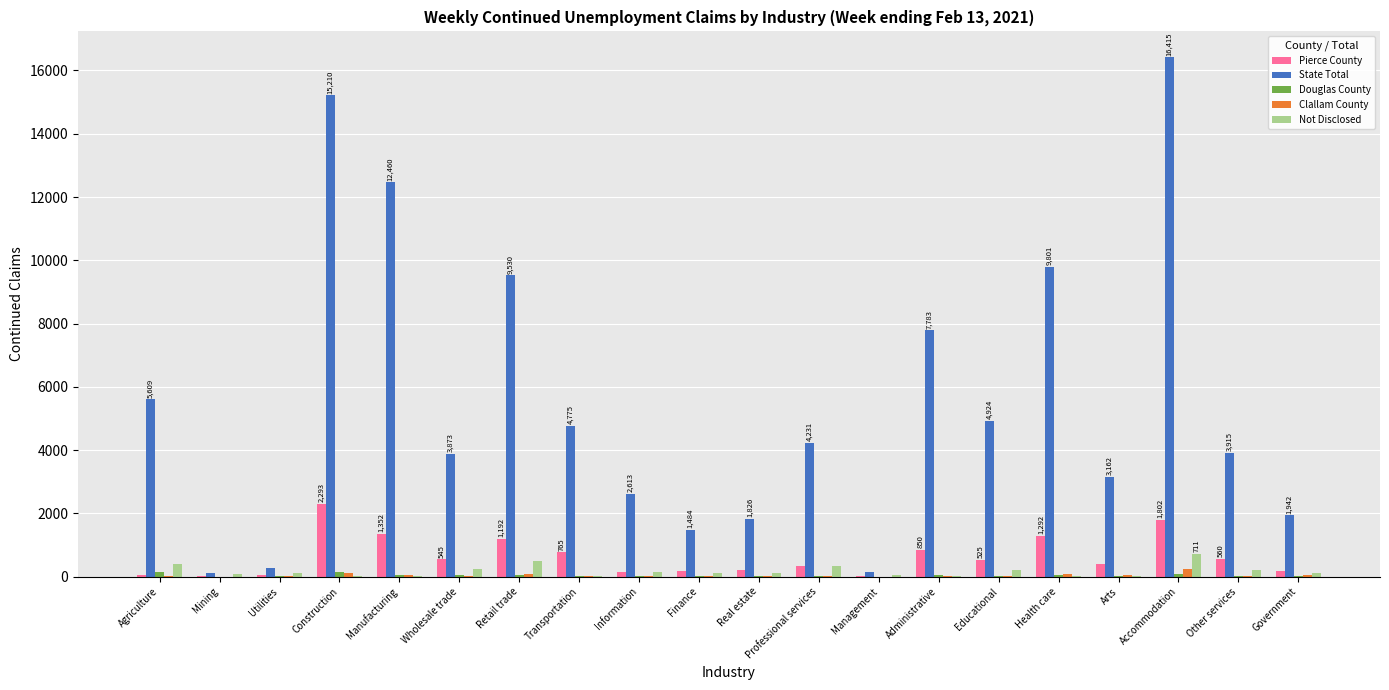

What is the maximum value shown in the chart?

16415